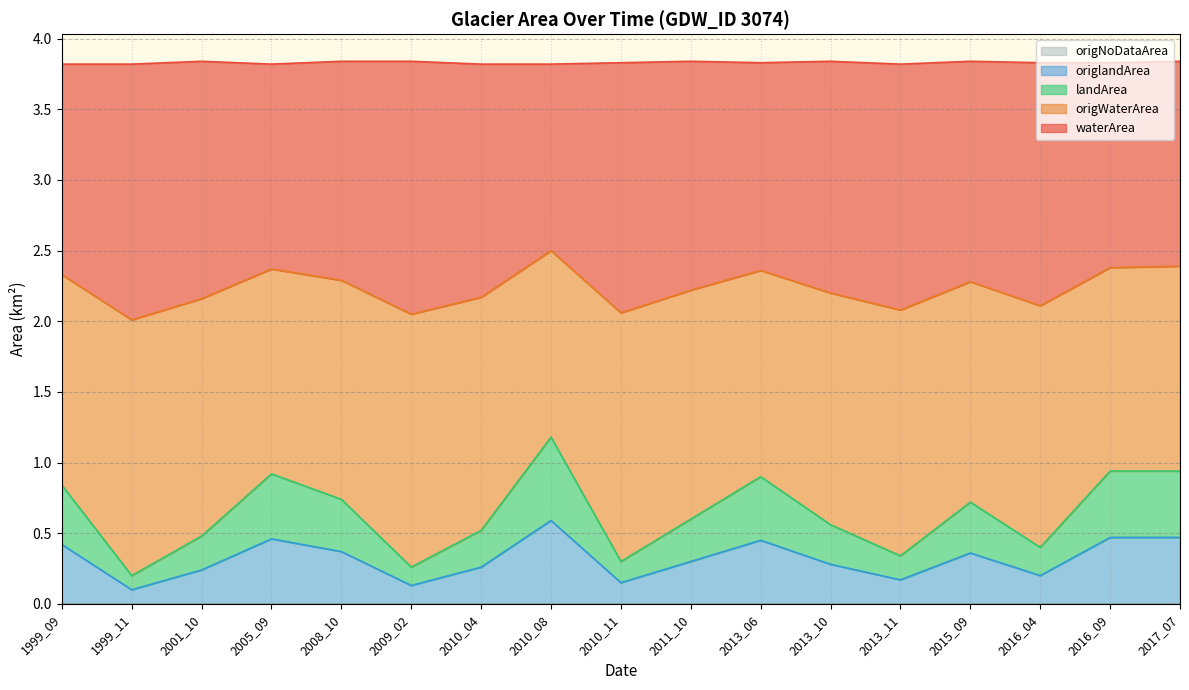

Does the chart display data point markers on the line(s)?

No